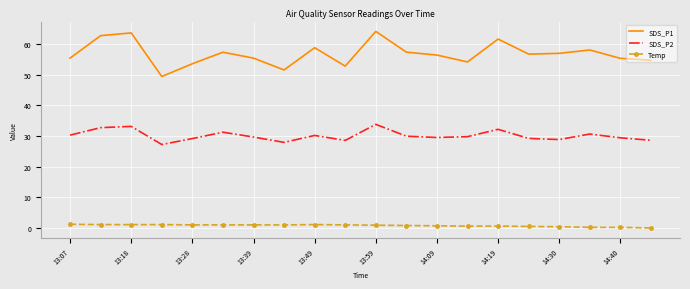

What is the difference between the maximum and minimum values in the SDS_P1 series?

14.8